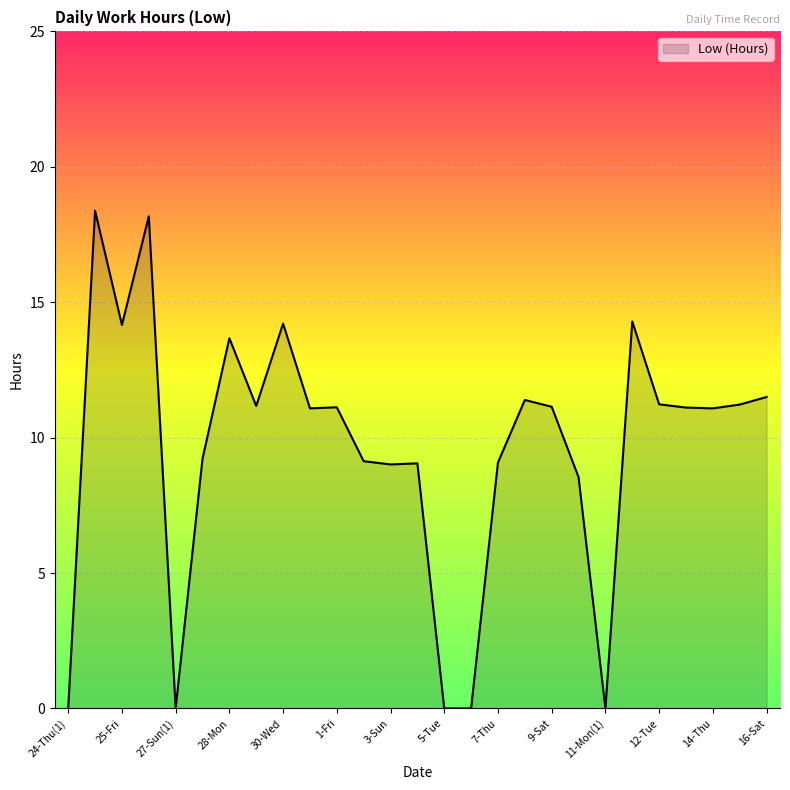

What is the difference between the maximum and minimum values?

18.4